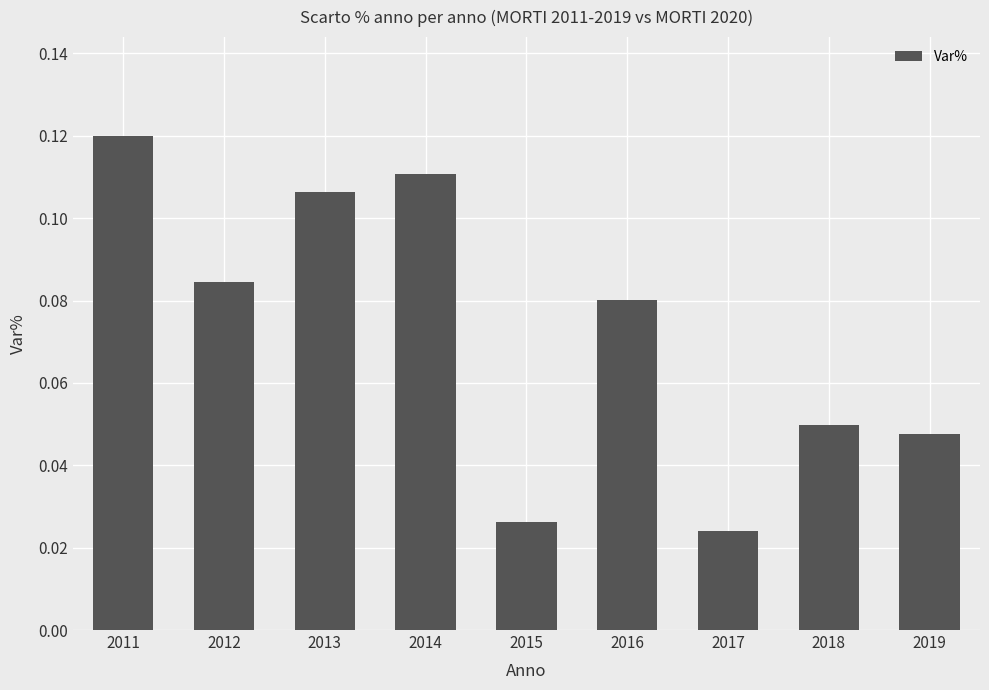

The chart shows a value of 0.0 at 2012. True or false?

False